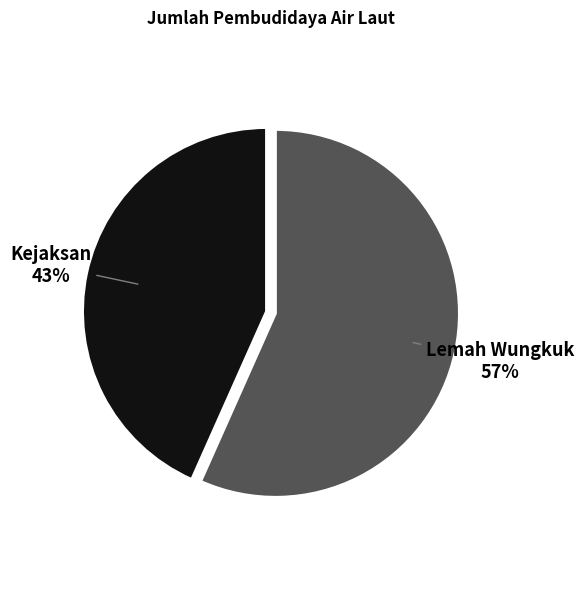

To the nearest percent, what is the average slice percentage?

50%